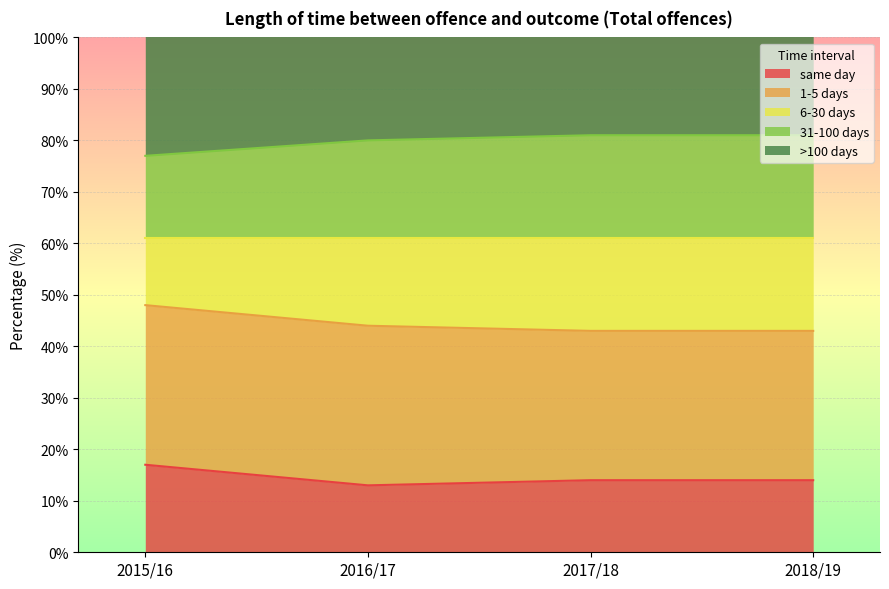

What is the maximum value for same day?

17